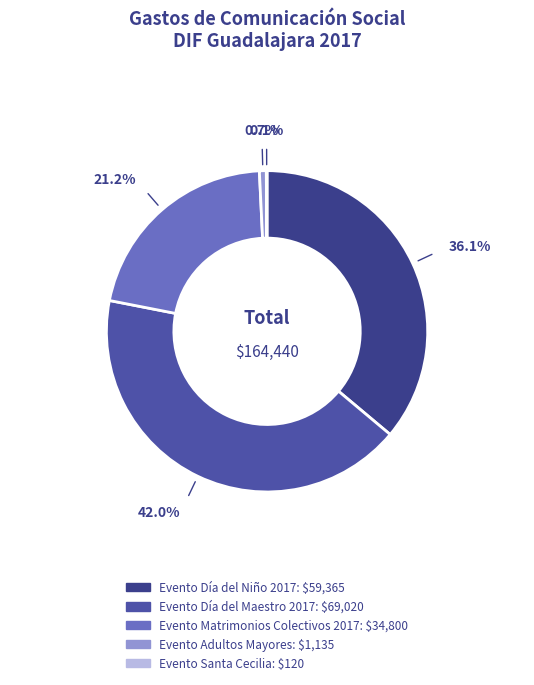

To the nearest percent, what is the combined percentage of Evento Matrimonios Colectivos 2017 and Evento Día del Niño 2017?

57%